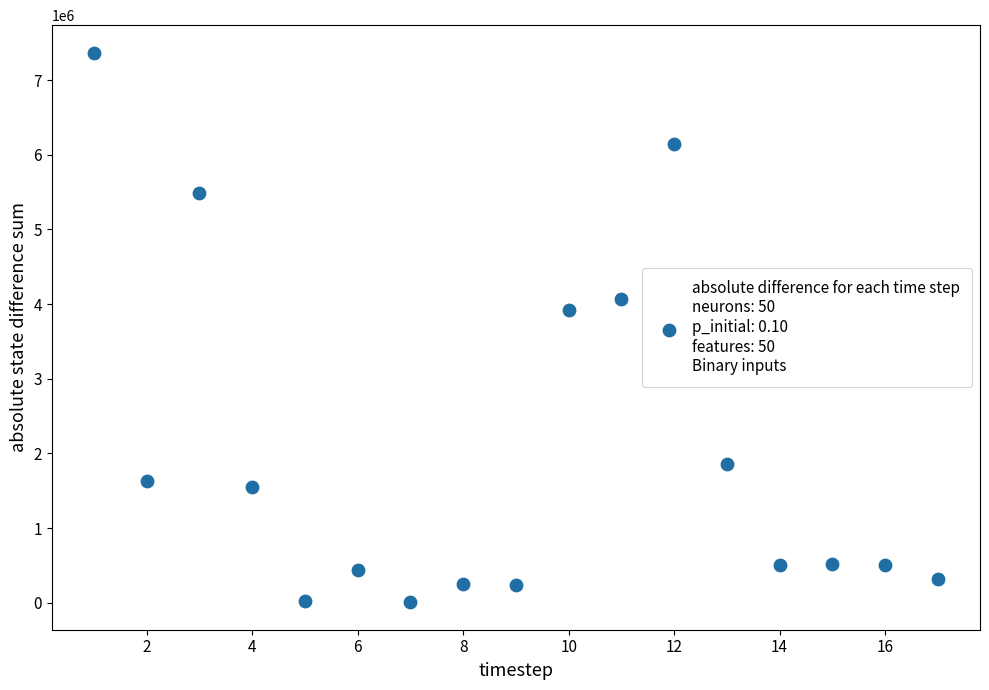

What Y value in the scatter plot is closest to 3687589?

3925983